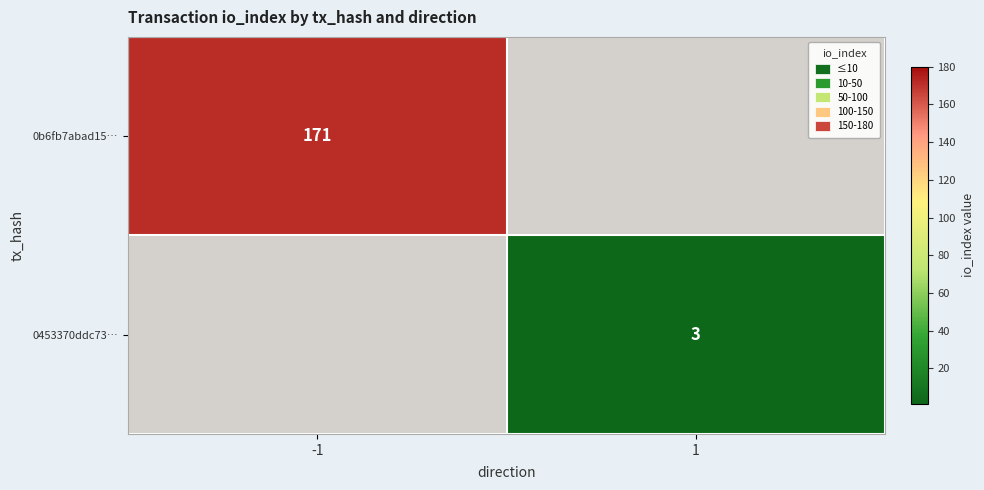

The 0453370ddc73… series shows 3 at 1. True or false?

True